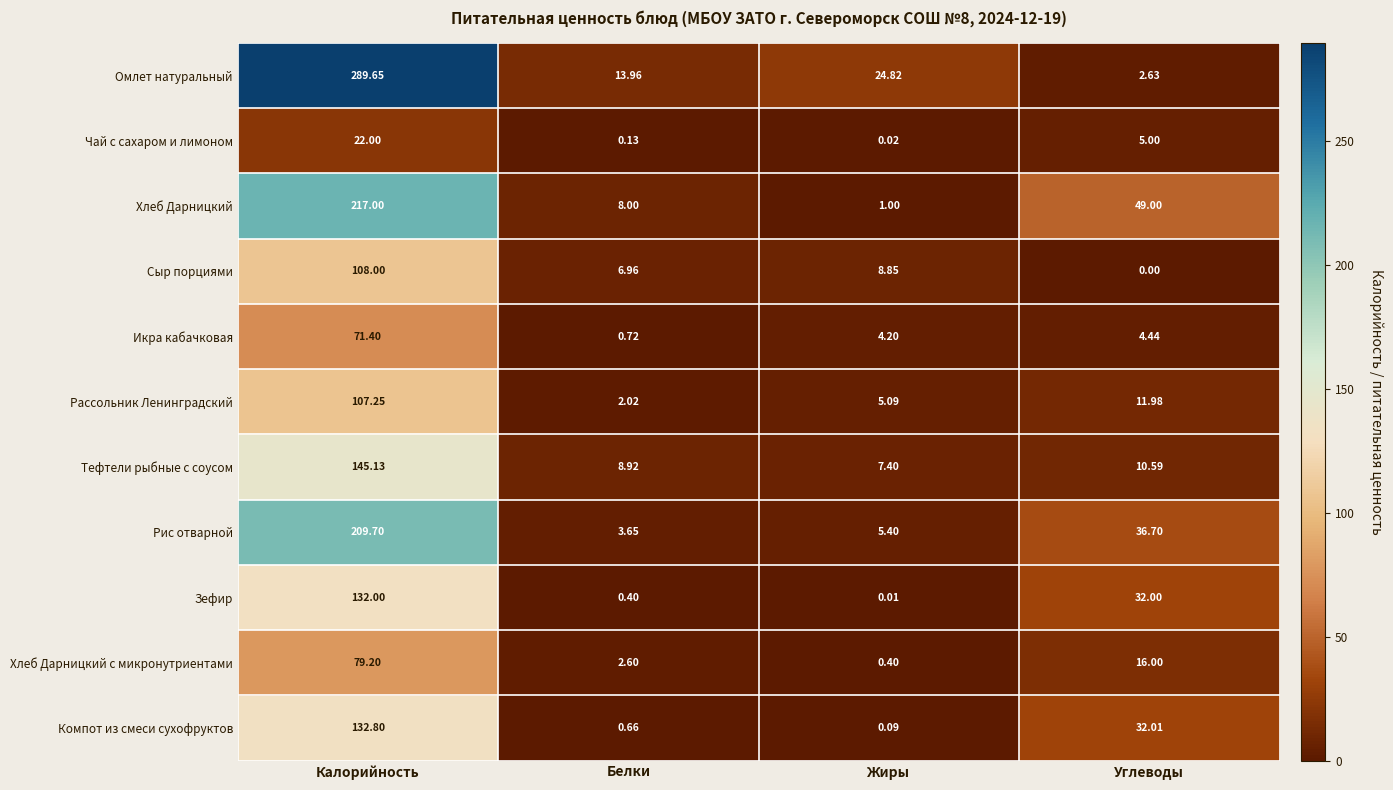

At which category does the chart reach its peak across all series?

Калорийность